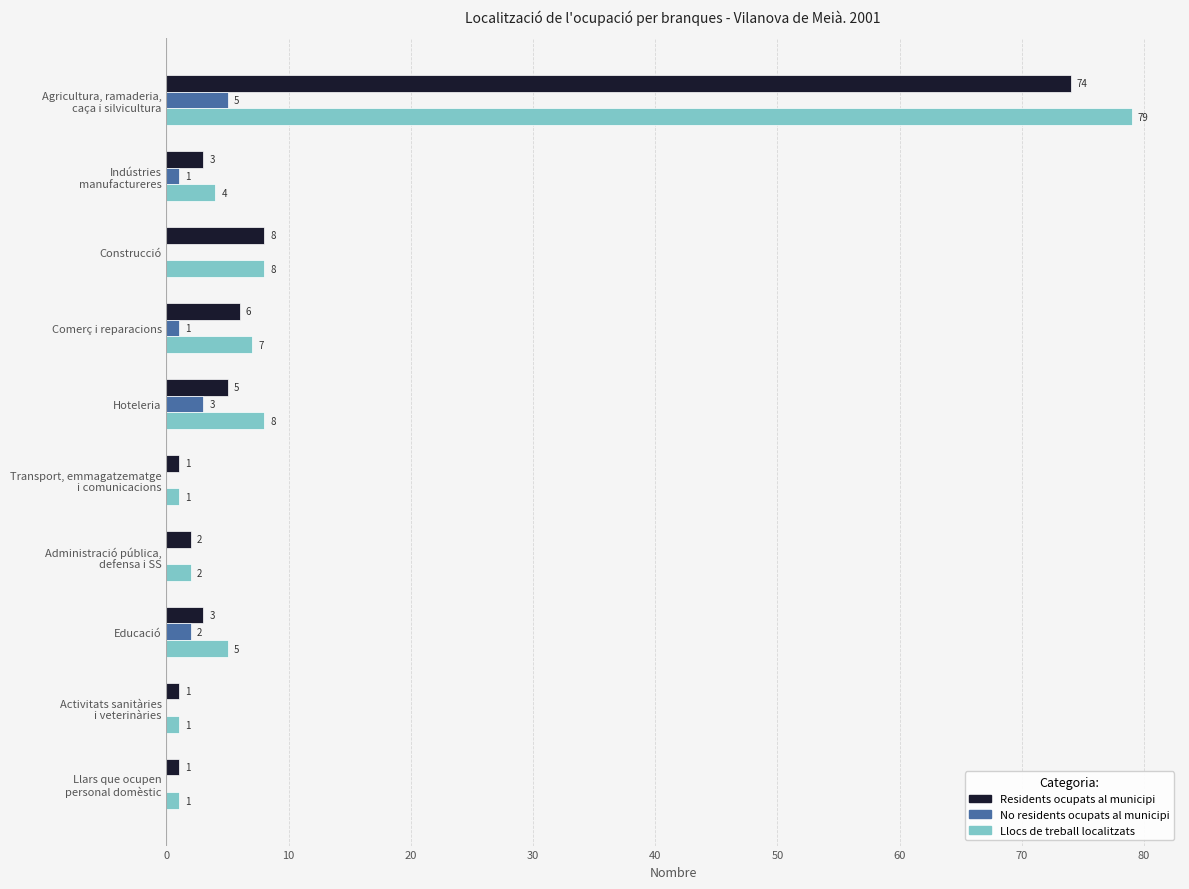

What is the maximum value for Llocs de treball localitzats?

79